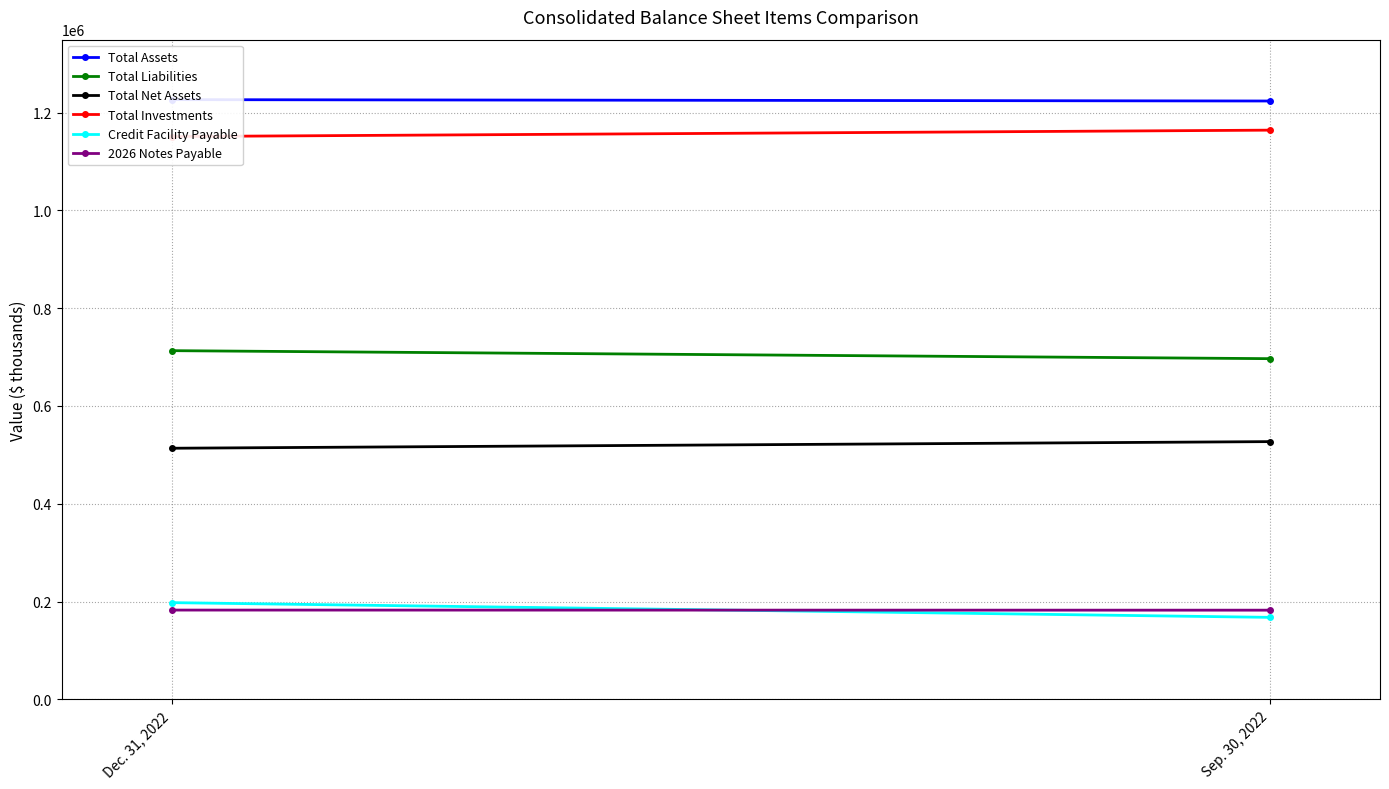

At which category does the chart reach its peak across all series?

Dec. 31, 2022